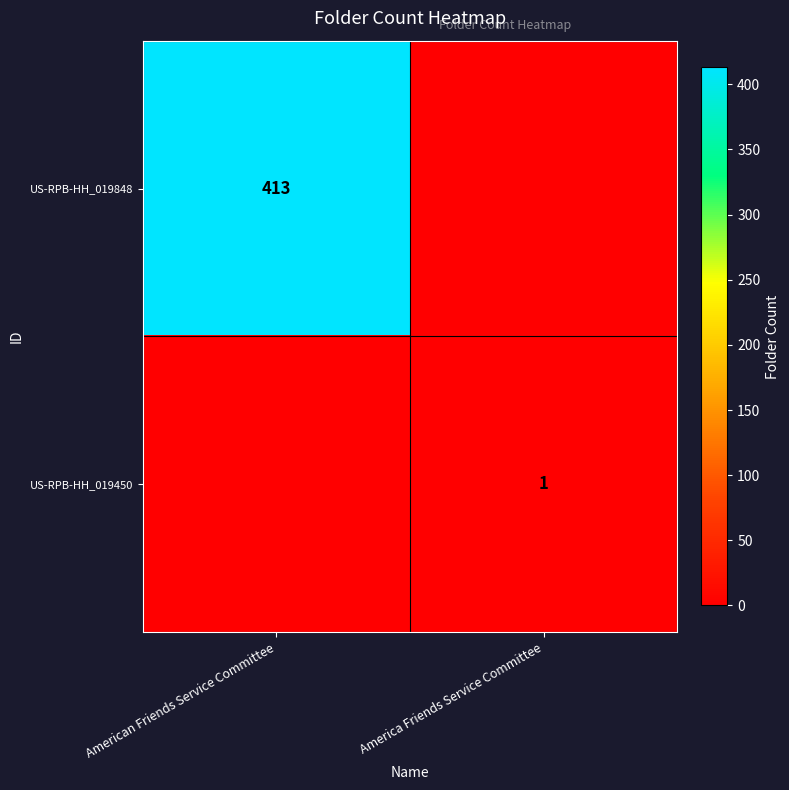

The value of US-RPB-HH_019450 at America Friends Service Committee is 0. True or false?

False